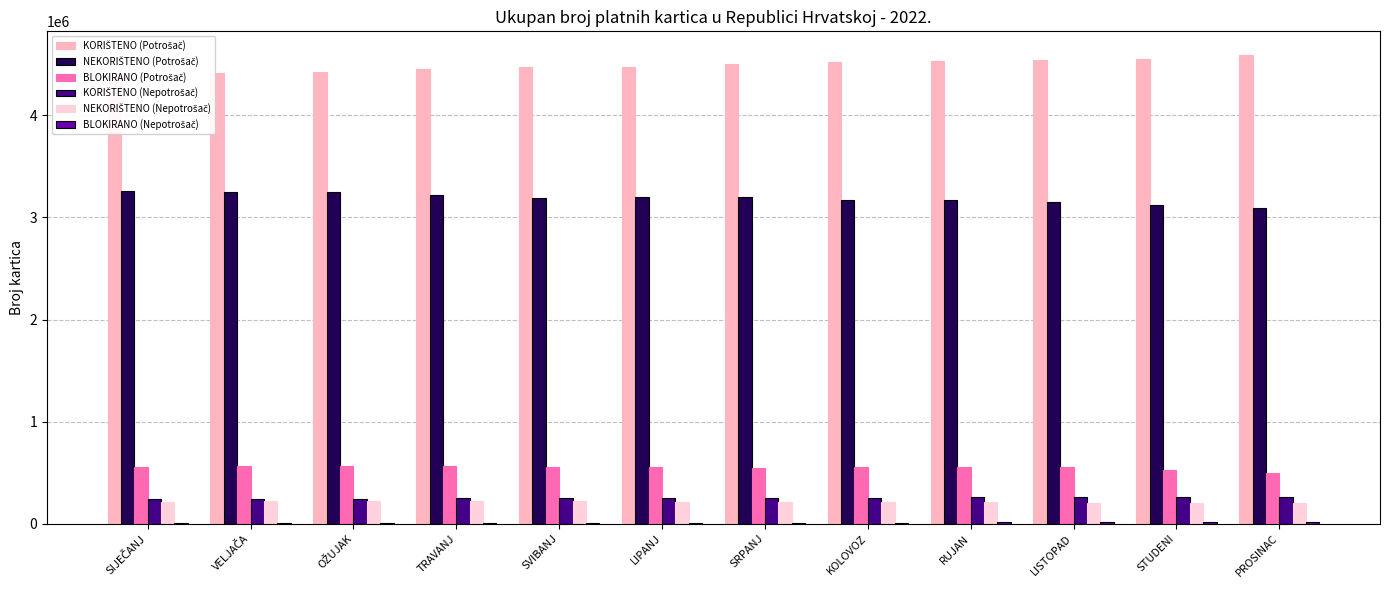

Where does the KORIŠTENO (Nepotrošač) series first go above 254088?

KOLOVOZ